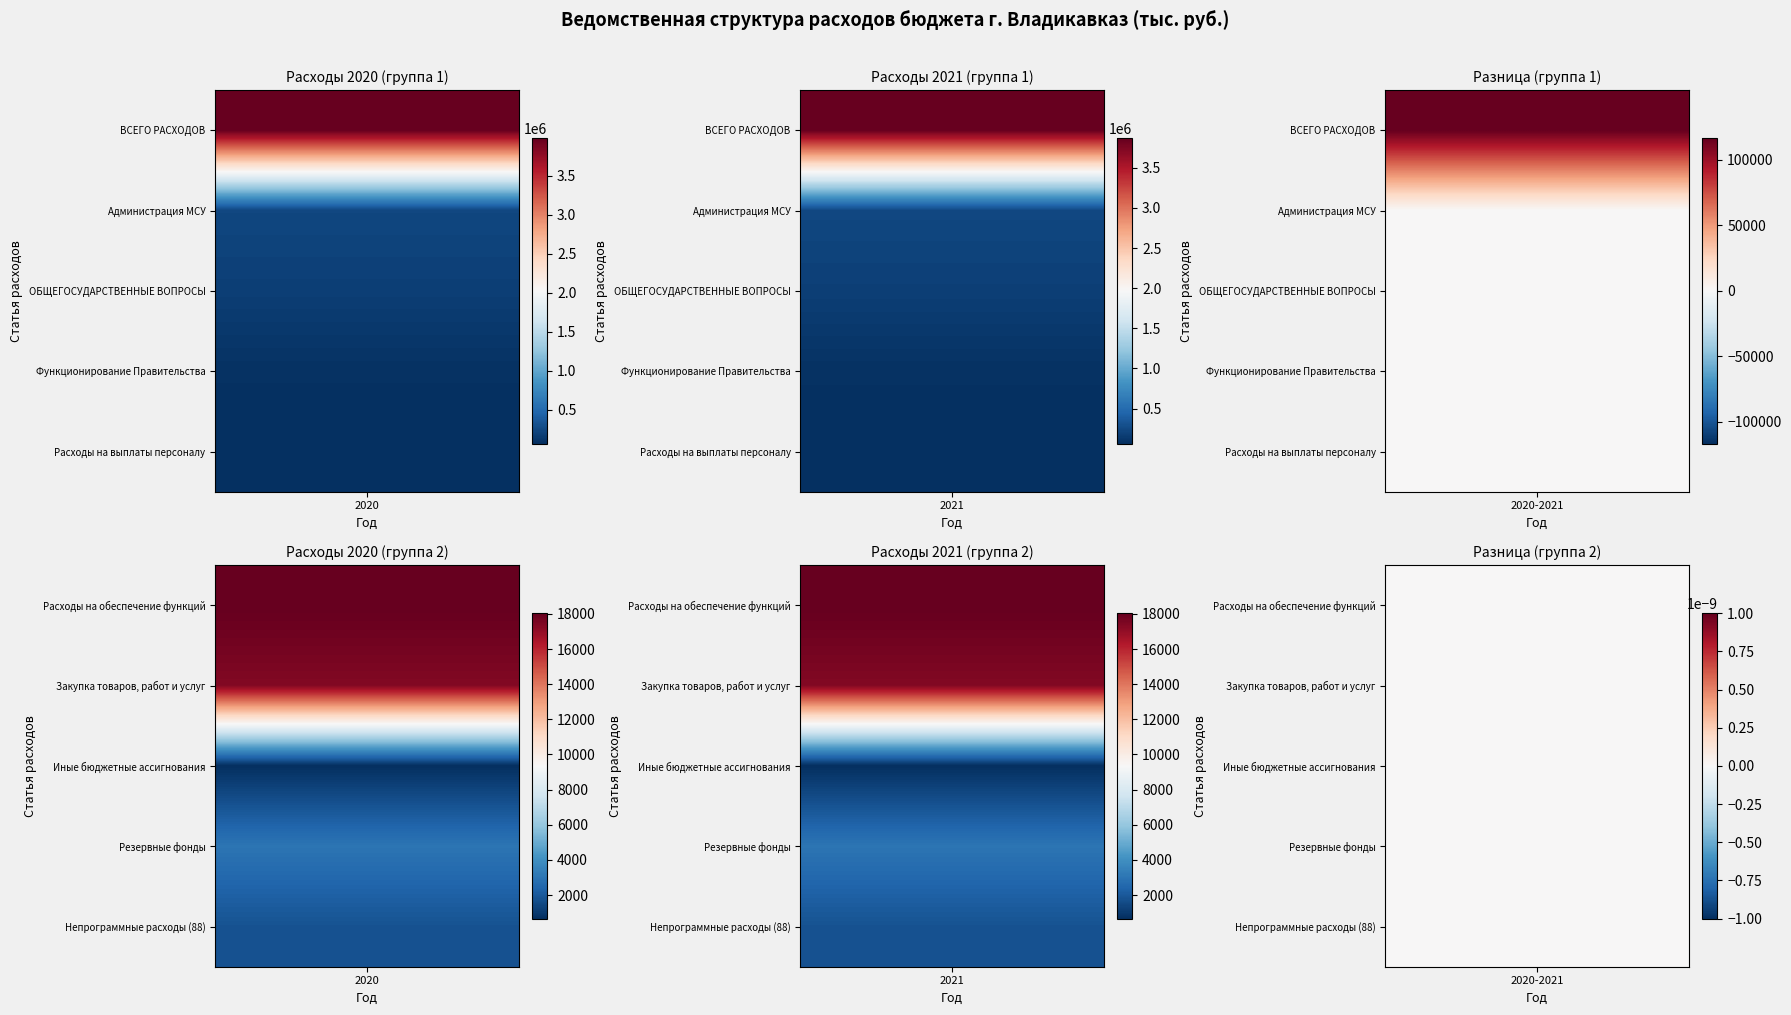

How many distinct data groups are displayed?

10